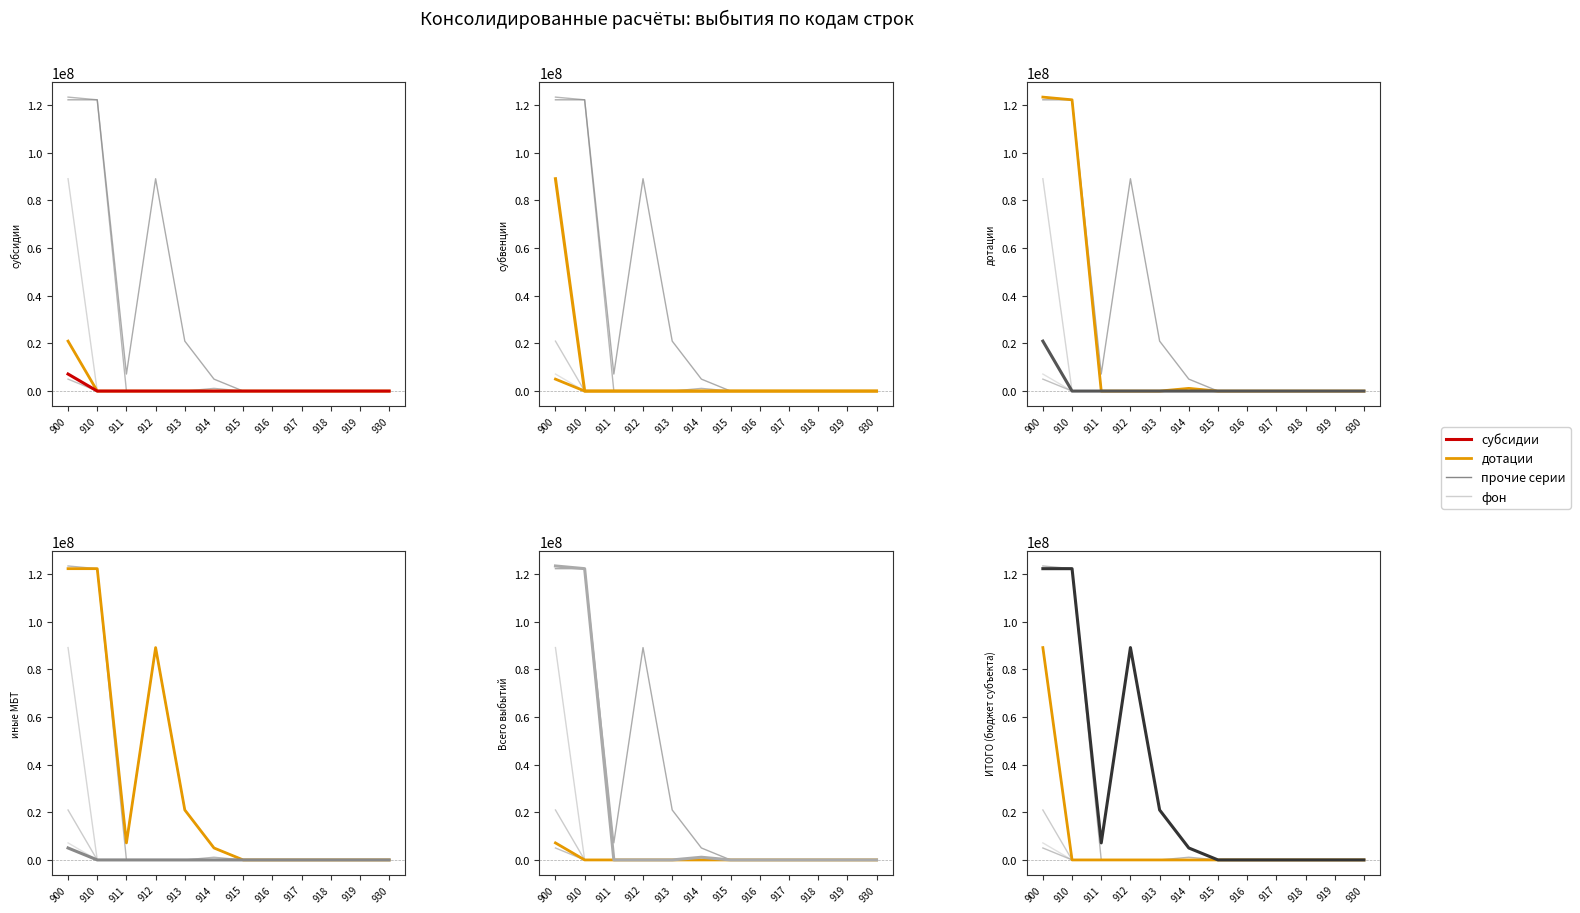

How many series are shown in this chart?

6